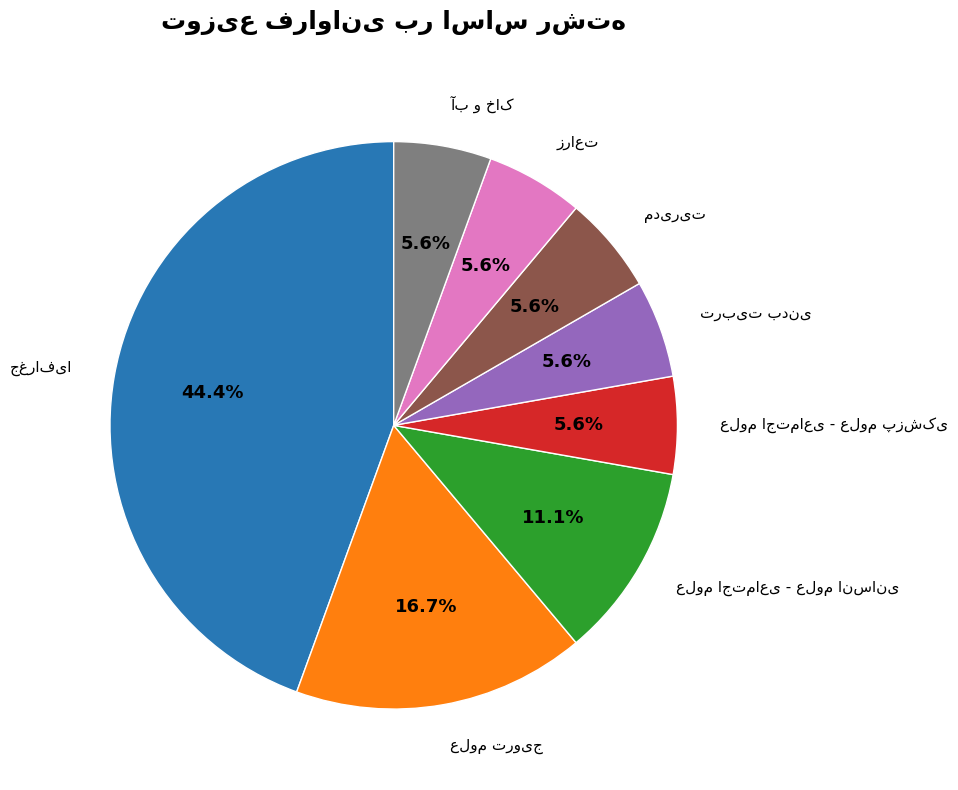

How many slices are in this pie chart?

8